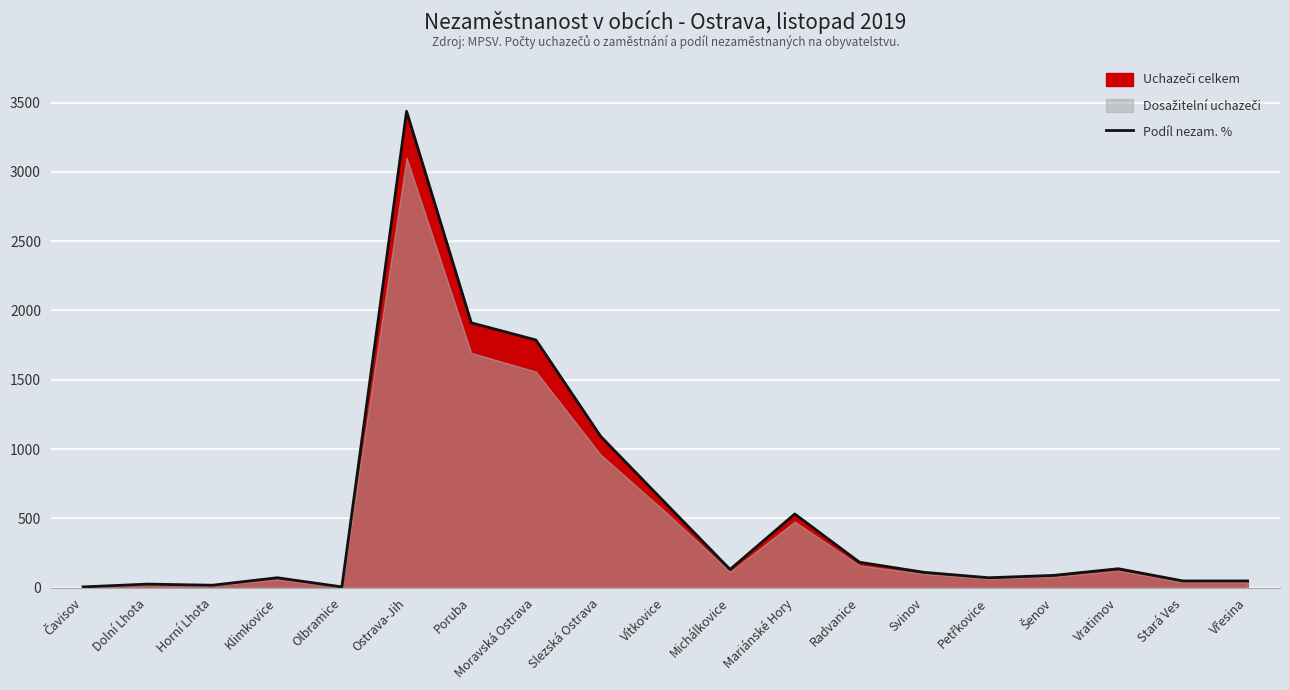

What is the difference between the second highest and second lowest values?

1905